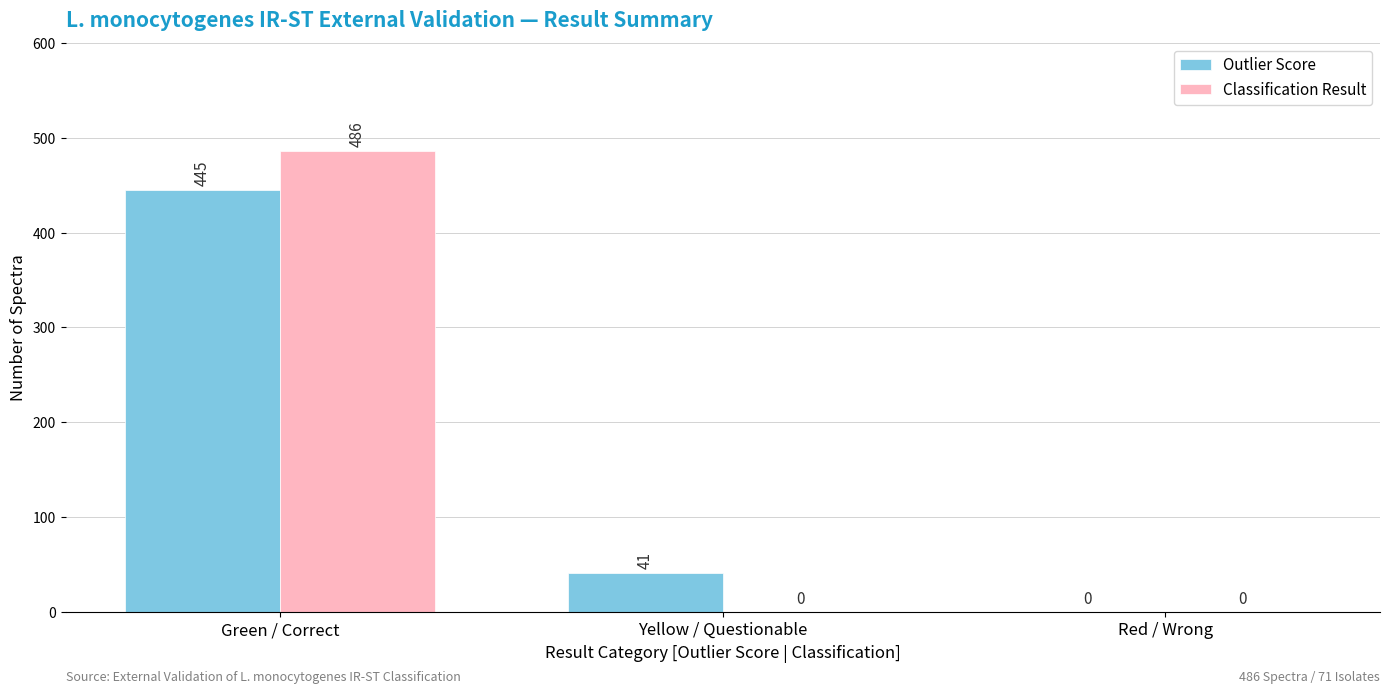

What is the sum of all Outlier Score values?

486